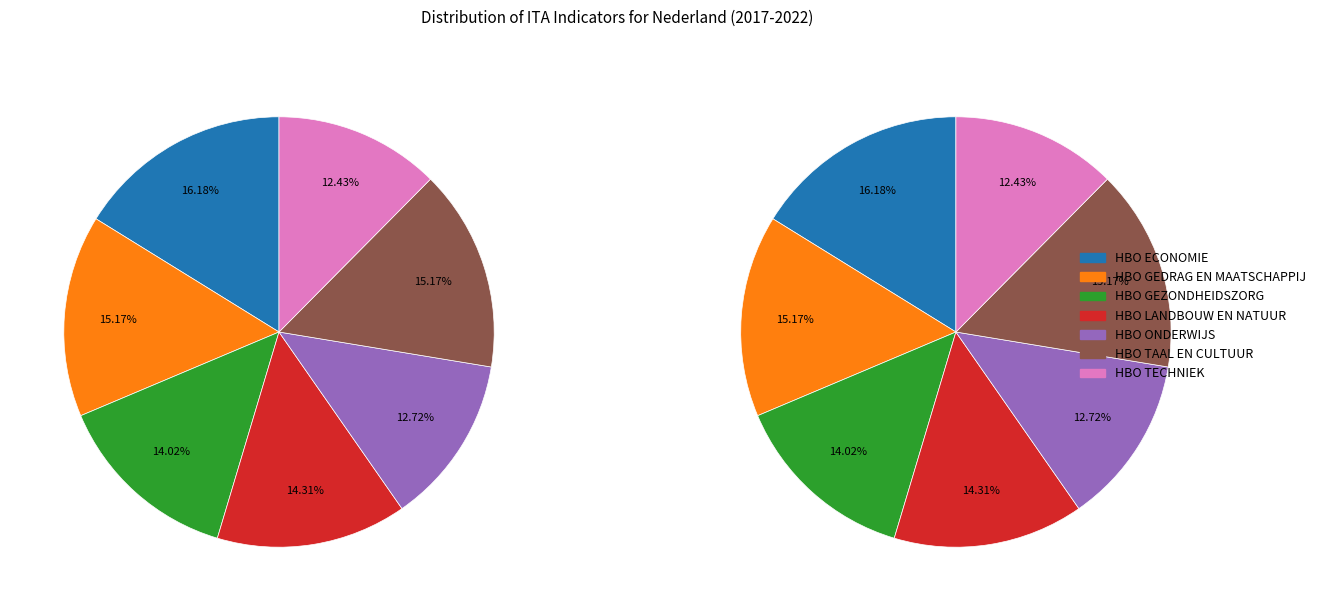

Is it true that HBO TECHNIEK is 12% of the pie?

True